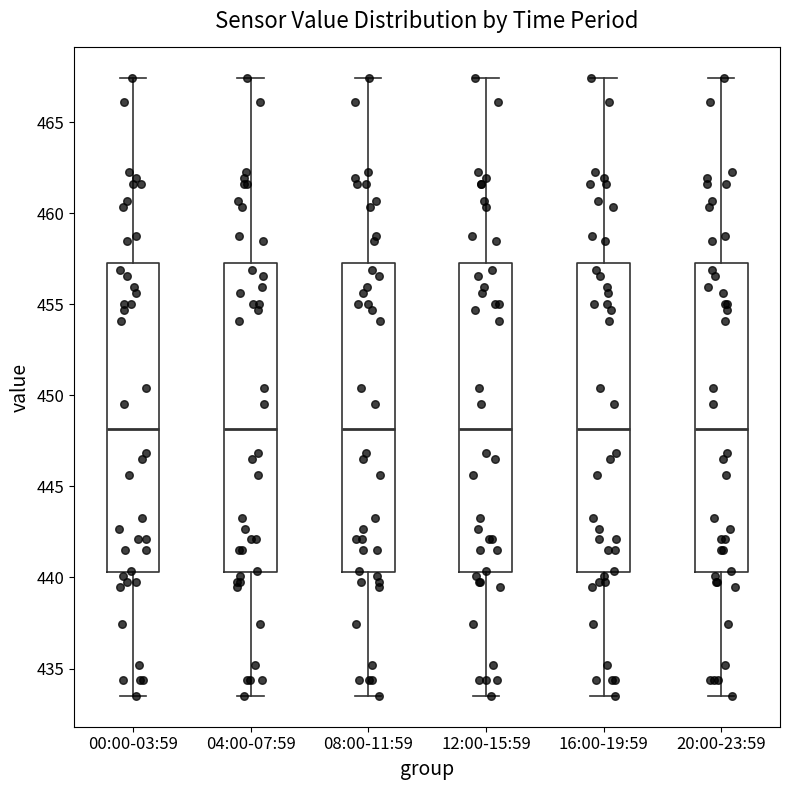

Reading left to right, transcribe this box plot: for each box, give where its median line is, the range the box spans, and where its two whiskers end, as read against the y-axis. The values are not printed on the chart, so give them approximately, as read against the axis.

00:00-03:59: median 448.0, box 440.5 to 457.5, whiskers 433.5 to 467.5
04:00-07:59: median 448.0, box 440.5 to 457.5, whiskers 433.5 to 467.5
08:00-11:59: median 448.0, box 440.5 to 457.5, whiskers 433.5 to 467.5
12:00-15:59: median 448.0, box 440.5 to 457.5, whiskers 433.5 to 467.5
16:00-19:59: median 448.0, box 440.5 to 457.5, whiskers 433.5 to 467.5
20:00-23:59: median 448.0, box 440.5 to 457.5, whiskers 433.5 to 467.5